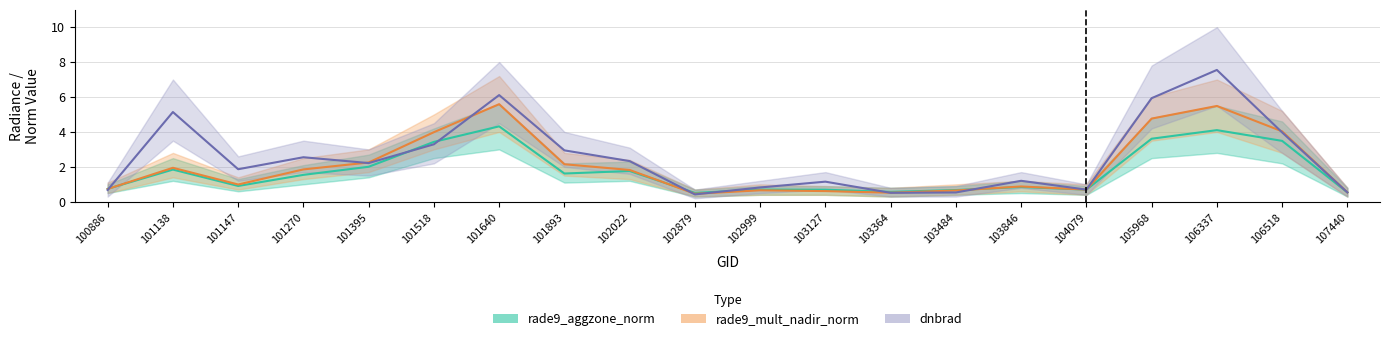

What is the lowest value of the rade9_mult_nadir_norm series?

0.5